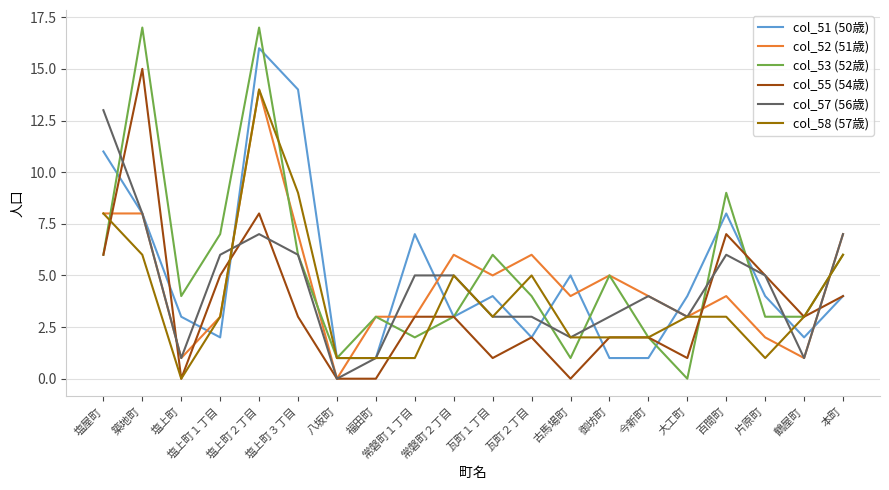

What are all the series names shown in the legend?

col_51 (50歳), col_52 (51歳), col_53 (52歳), col_55 (54歳), col_57 (56歳), col_58 (57歳)